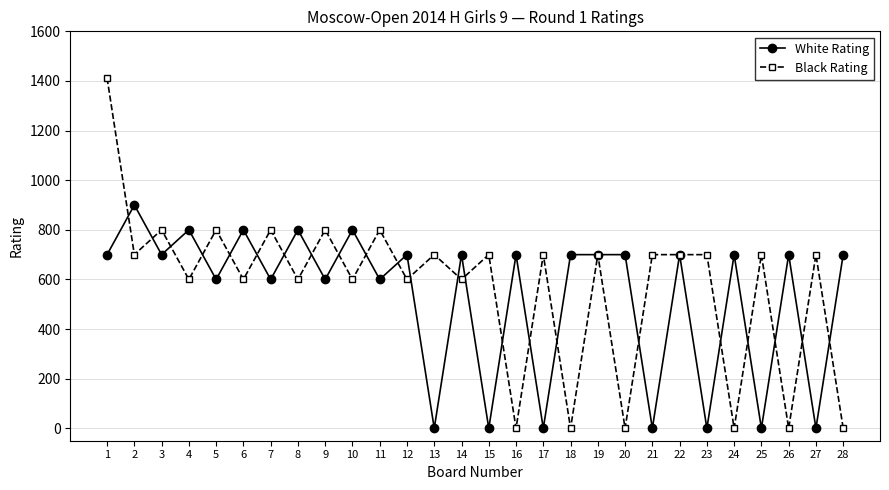

Does the chart have visible grid lines?

Yes